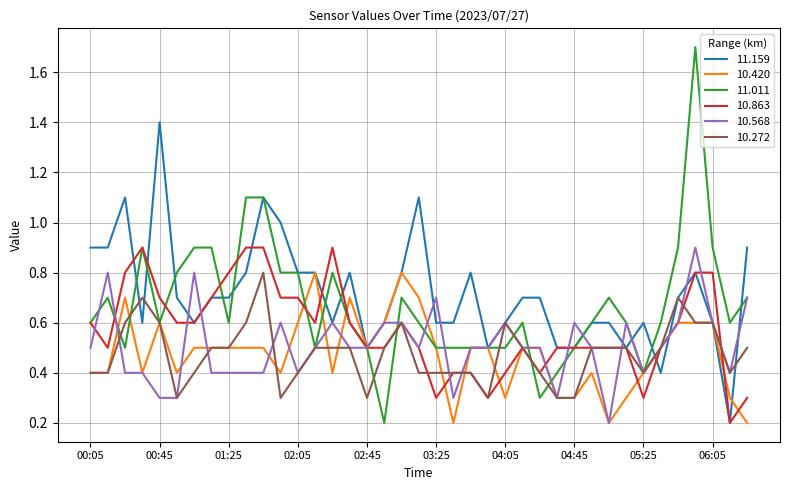

Which series has the widest spread of values?

11.011